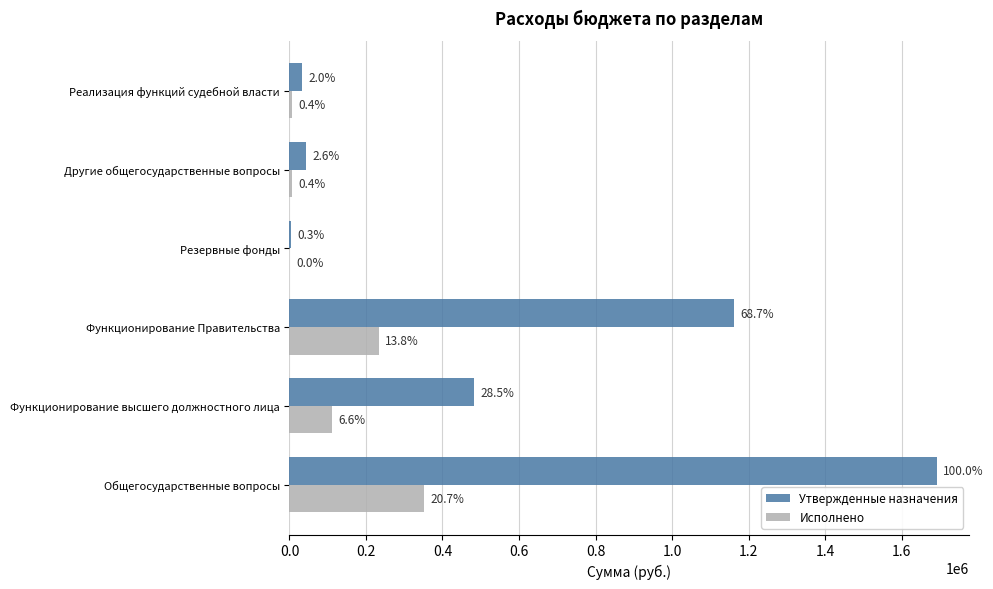

What are all the series names shown in the legend?

Утвержденные назначения, Исполнено